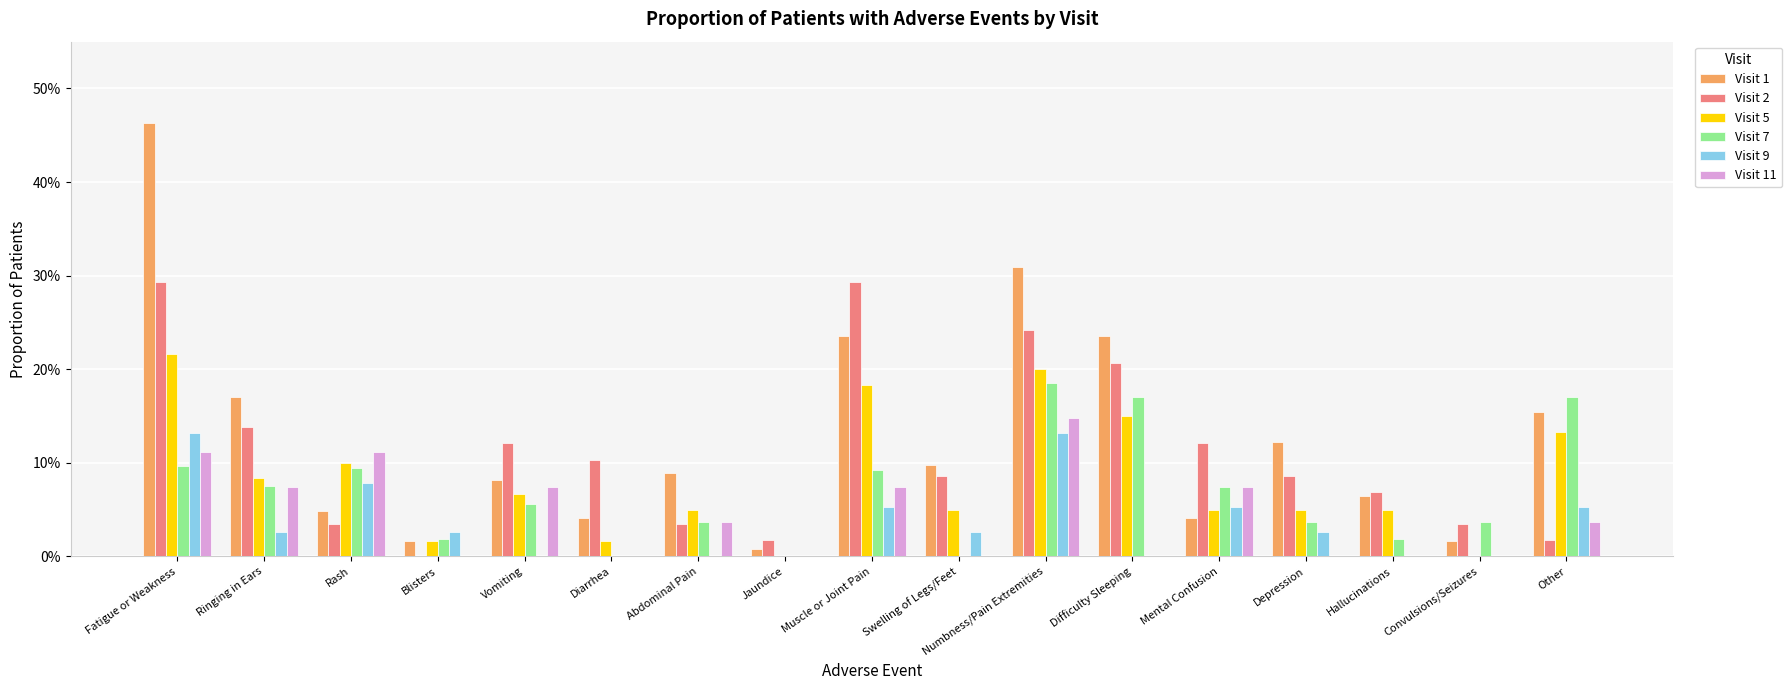

What are all the series names shown in the legend?

Visit 1, Visit 2, Visit 5, Visit 7, Visit 9, Visit 11